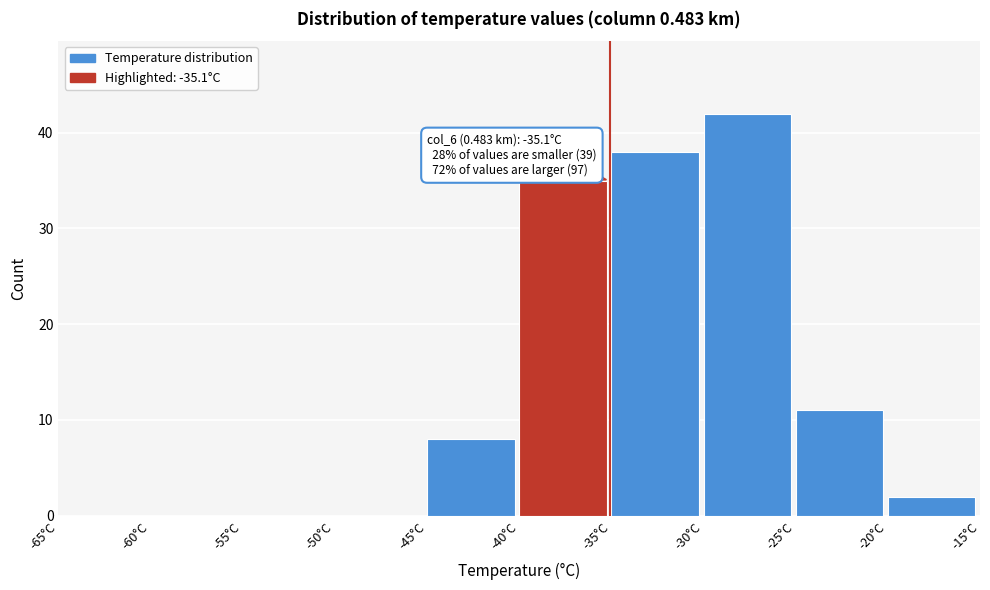

Over which range of the x-axis is the bar tallest?

-30 to -25